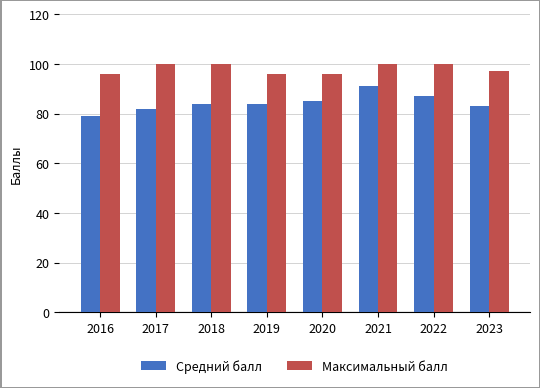

What is the sum of the Максимальный балл values at 2020 and 2023?

193